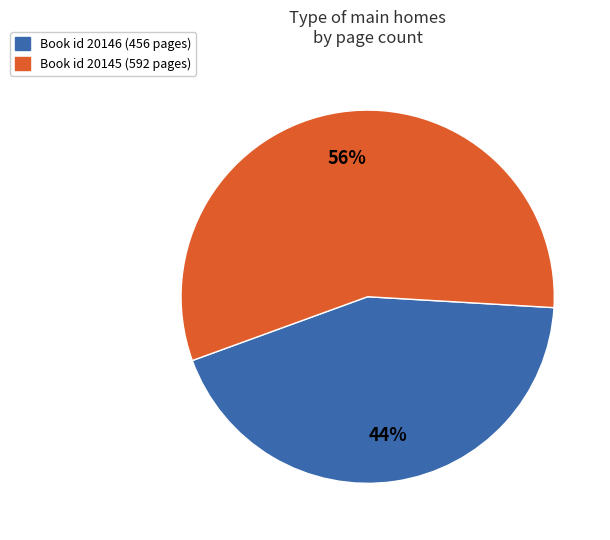

Does any single category account for the majority?

Yes